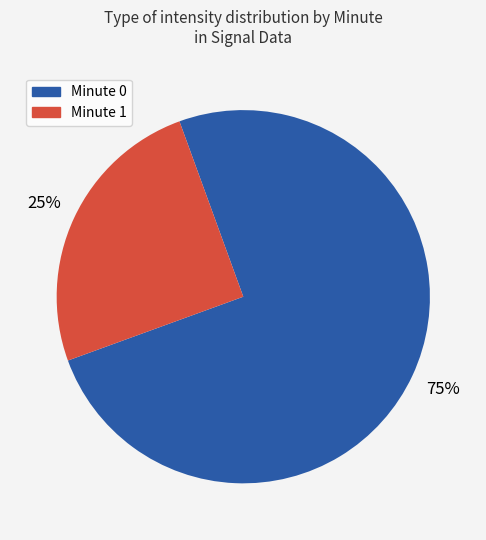

Is there a majority slice in this chart?

Yes